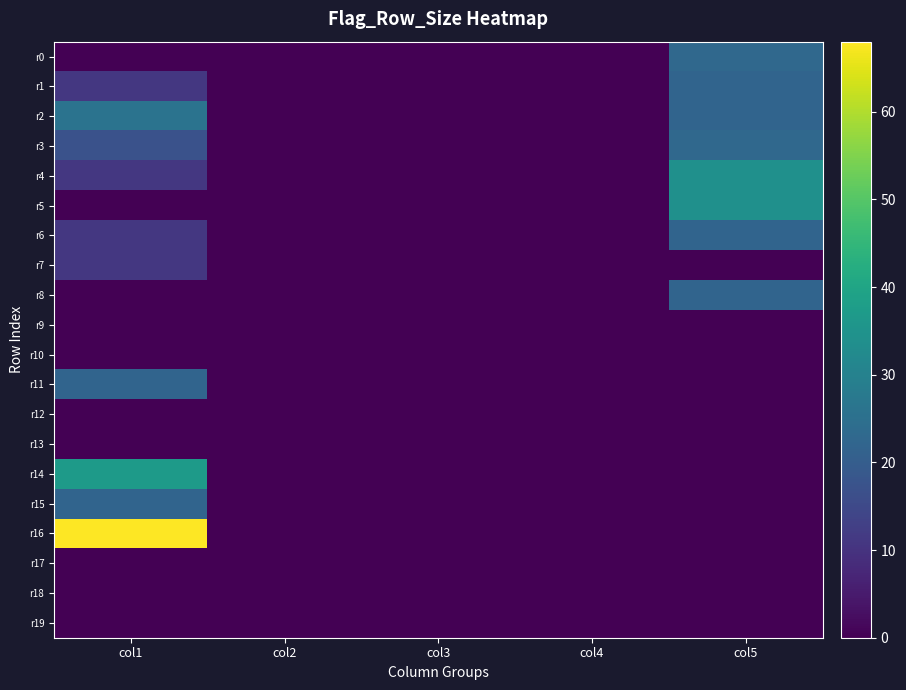

Reading left to right, what are all the values shown in this chart?

r0: col1=0	col2=0	col3=0	col4=0	col5=23
r1: col1=11	col2=0	col3=0	col4=0	col5=22
r2: col1=26	col2=0	col3=0	col4=0	col5=22
r3: col1=17	col2=0	col3=0	col4=0	col5=23
r4: col1=11	col2=0	col3=0	col4=0	col5=34
r5: col1=0	col2=0	col3=0	col4=0	col5=34
r6: col1=11	col2=0	col3=0	col4=0	col5=22
r7: col1=11	col2=0	col3=0	col4=0	col5=0
r8: col1=0	col2=0	col3=0	col4=0	col5=22
r9: col1=0	col2=0	col3=0	col4=0	col5=0
r10: col1=0	col2=0	col3=0	col4=0	col5=0
r11: col1=22	col2=0	col3=0	col4=0	col5=0
r12: col1=0	col2=0	col3=0	col4=0	col5=0
r13: col1=0	col2=0	col3=0	col4=0	col5=0
r14: col1=37	col2=0	col3=0	col4=0	col5=0
r15: col1=22	col2=0	col3=0	col4=0	col5=0
r16: col1=68	col2=0	col3=0	col4=0	col5=0
r17: col1=0	col2=0	col3=0	col4=0	col5=0
r18: col1=0	col2=0	col3=0	col4=0	col5=0
r19: col1=0	col2=0	col3=0	col4=0	col5=0